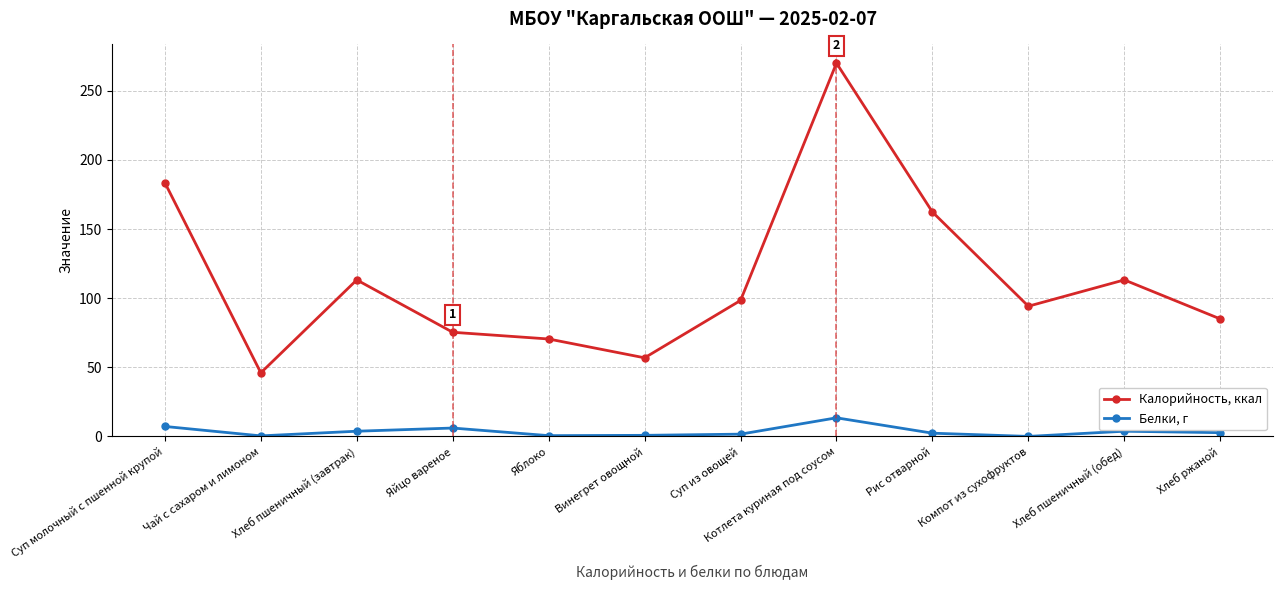

True or false: Калорийность, ккал and Белки, г cross at least once.

False